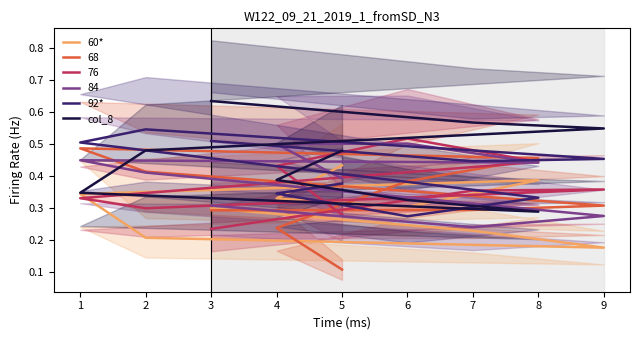

Between 1 and 7, which is larger?

1